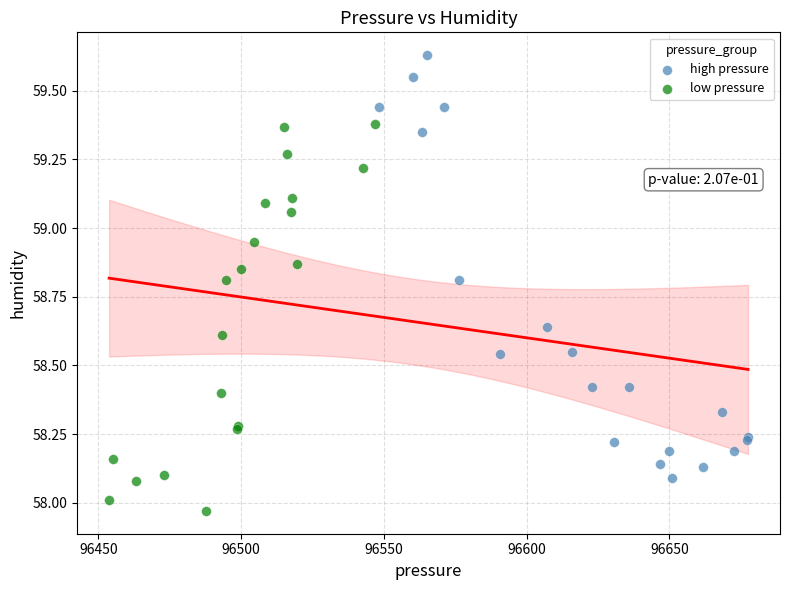

Which series has the widest spread of Y values?

high pressure